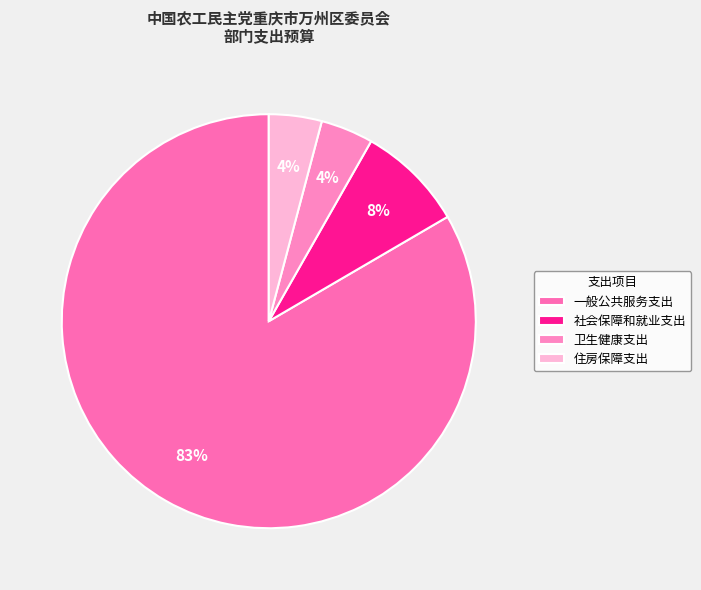

To the nearest percent, what portion does 住房保障支出 represent?

4%